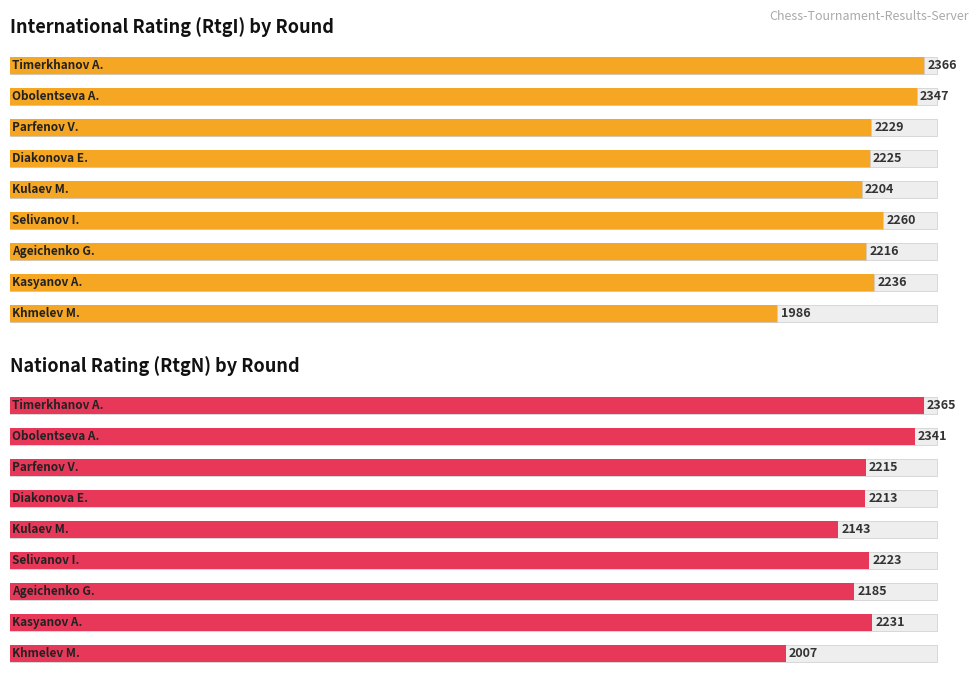

Rank the series by their maximum value, from lowest to highest.

RtgN, RtgI